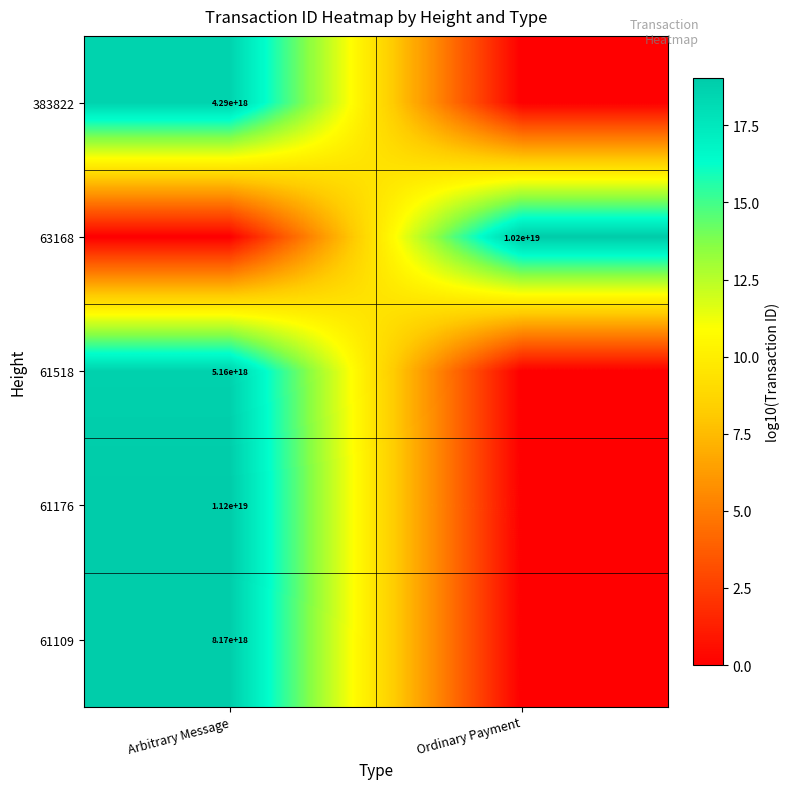

Which label corresponds to the smallest value in the chart?

Ordinary Payment